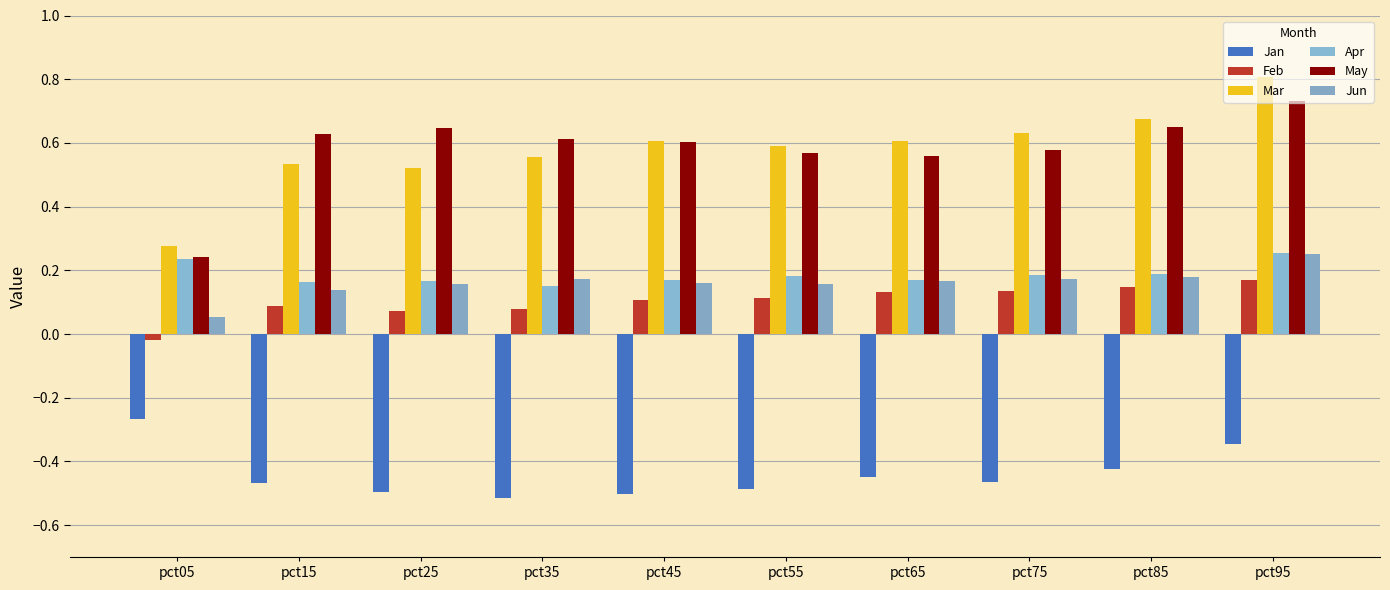

What value does the Jun series have at pct05?

0.1